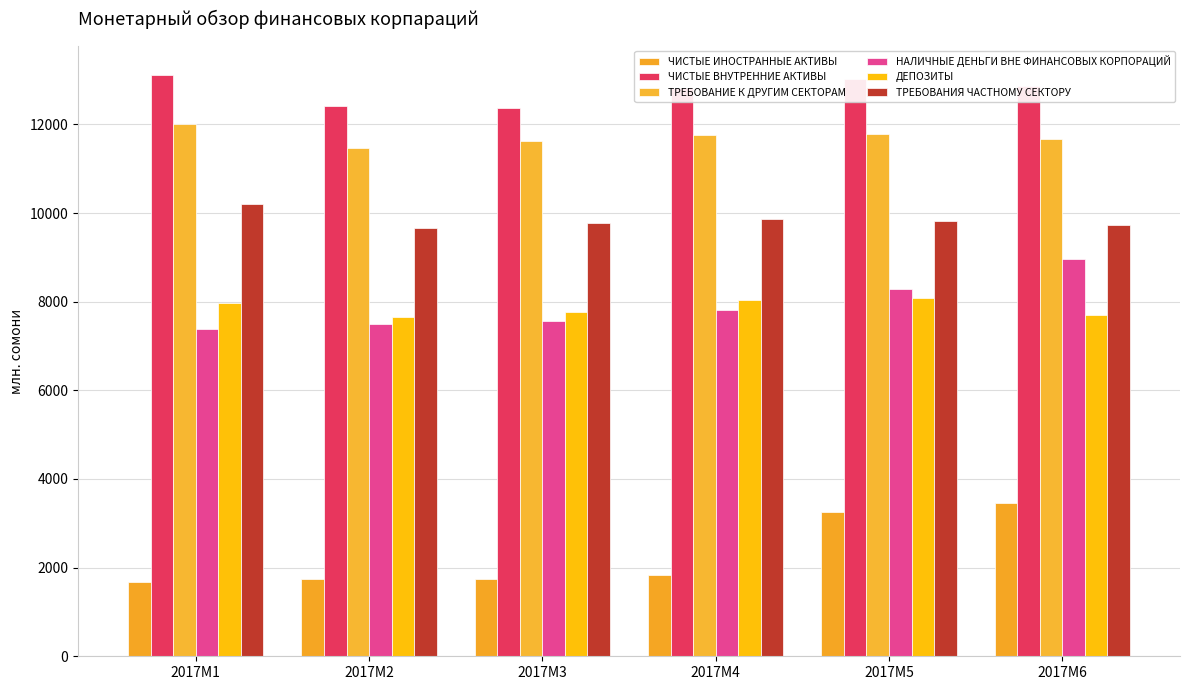

What is the smallest value displayed?

1673.5